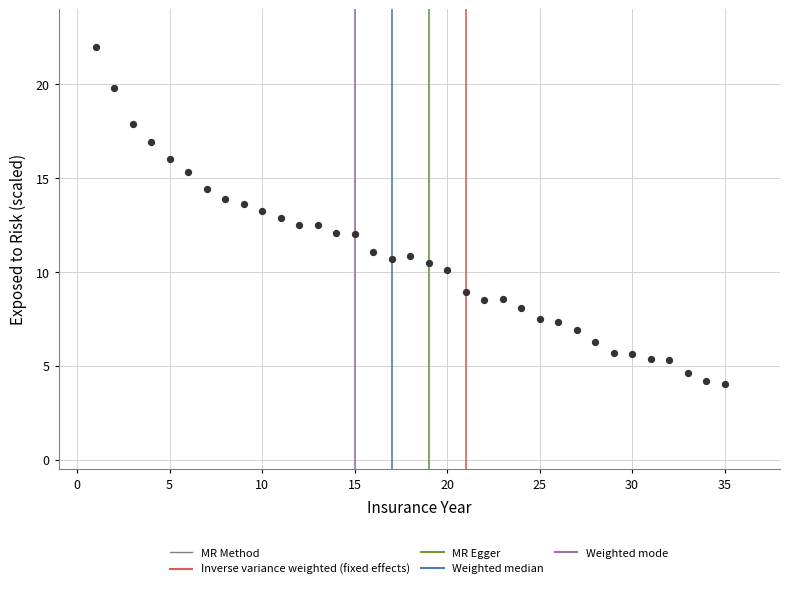

What is the range of X values (max minus min)?

34.0